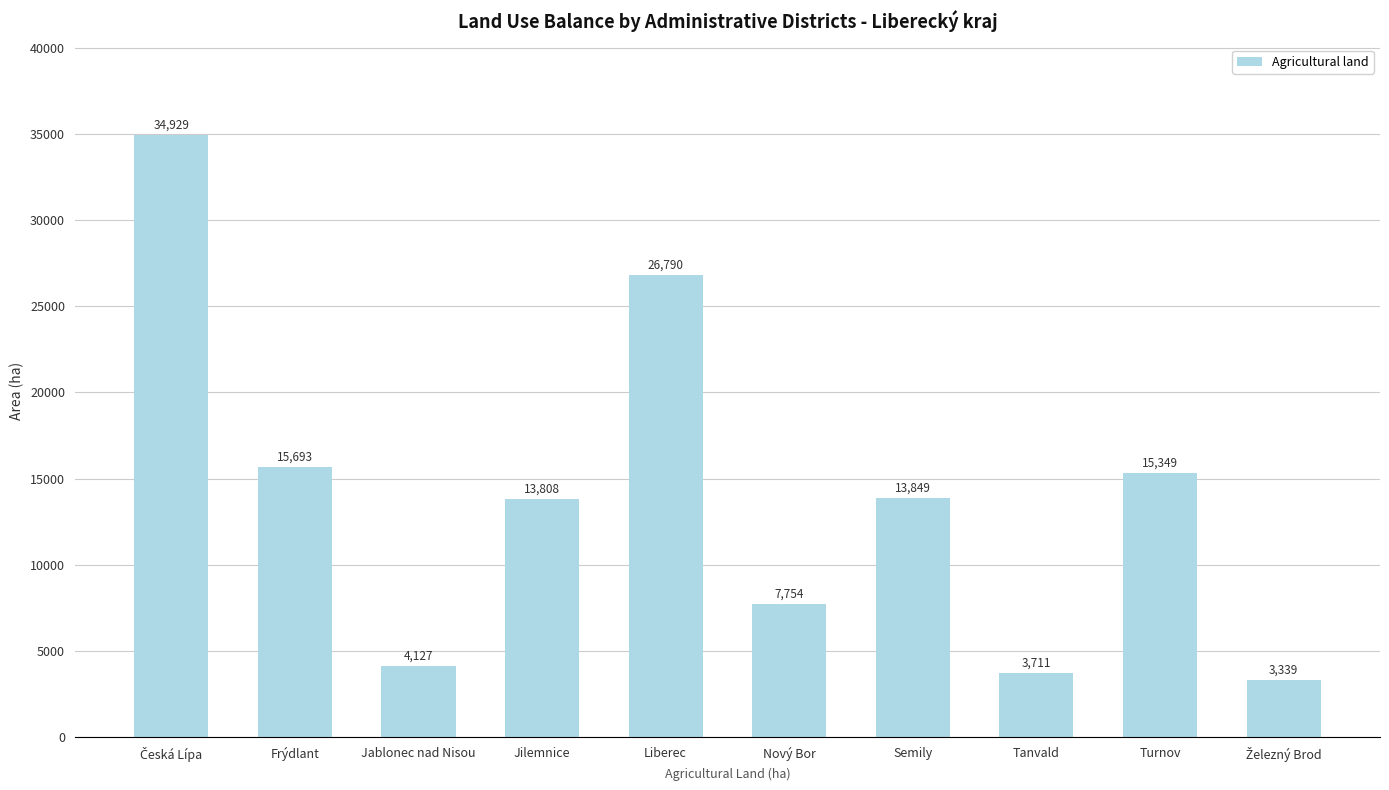

What is the value of the 3rd bar from the left?

4126.8